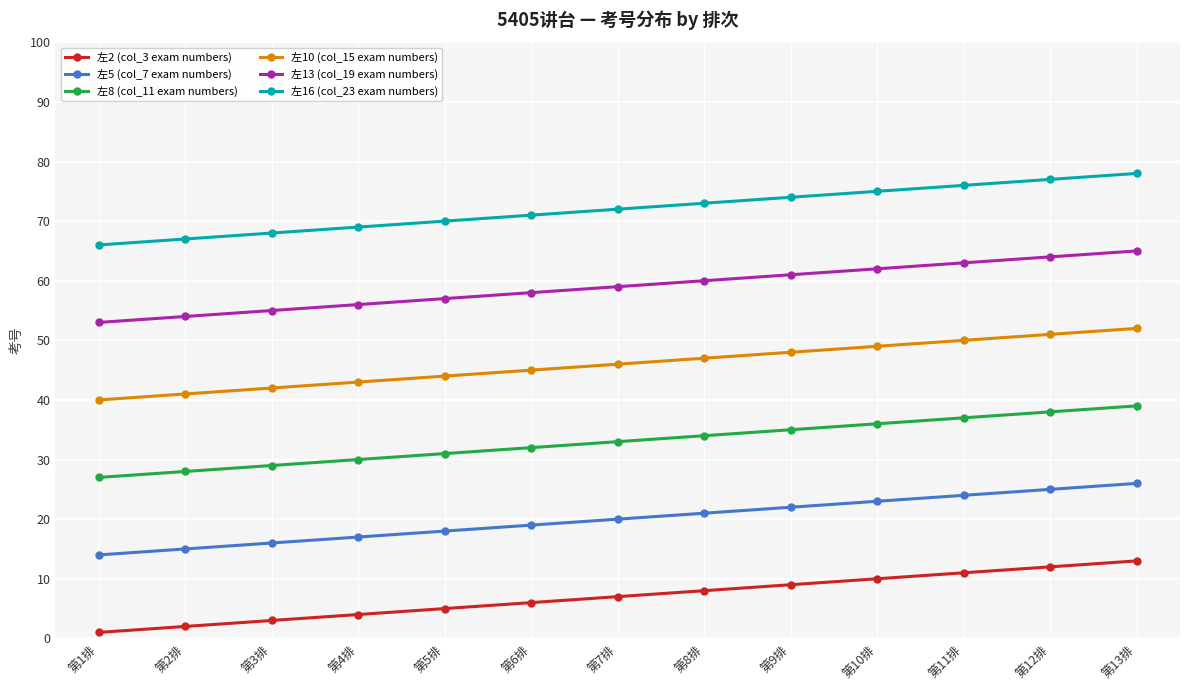

What is the label of the 7th point from the left?

第7排